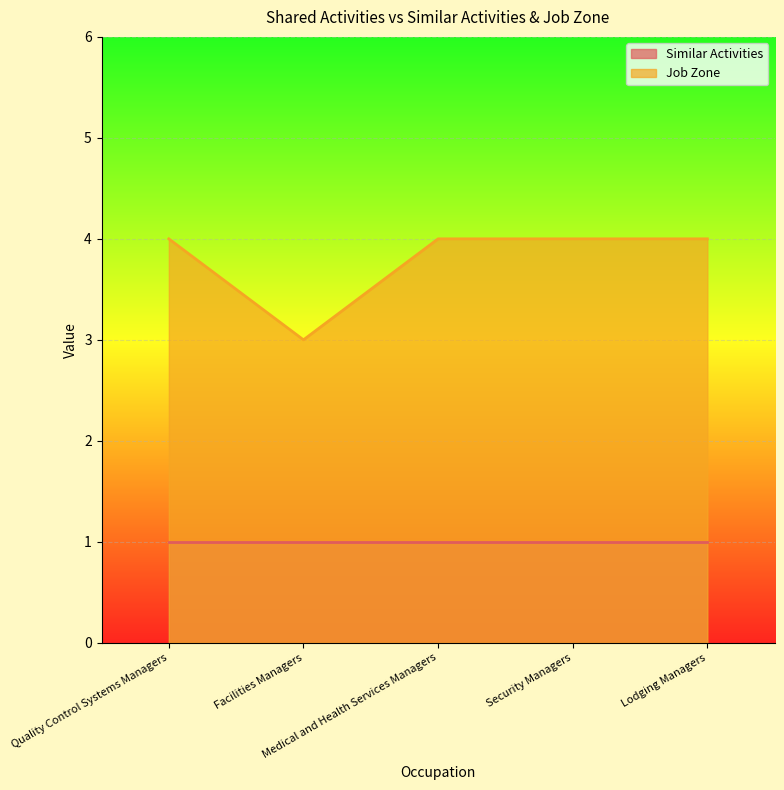

The chart shows a value of 4 at Quality Control Systems Managers. True or false?

True